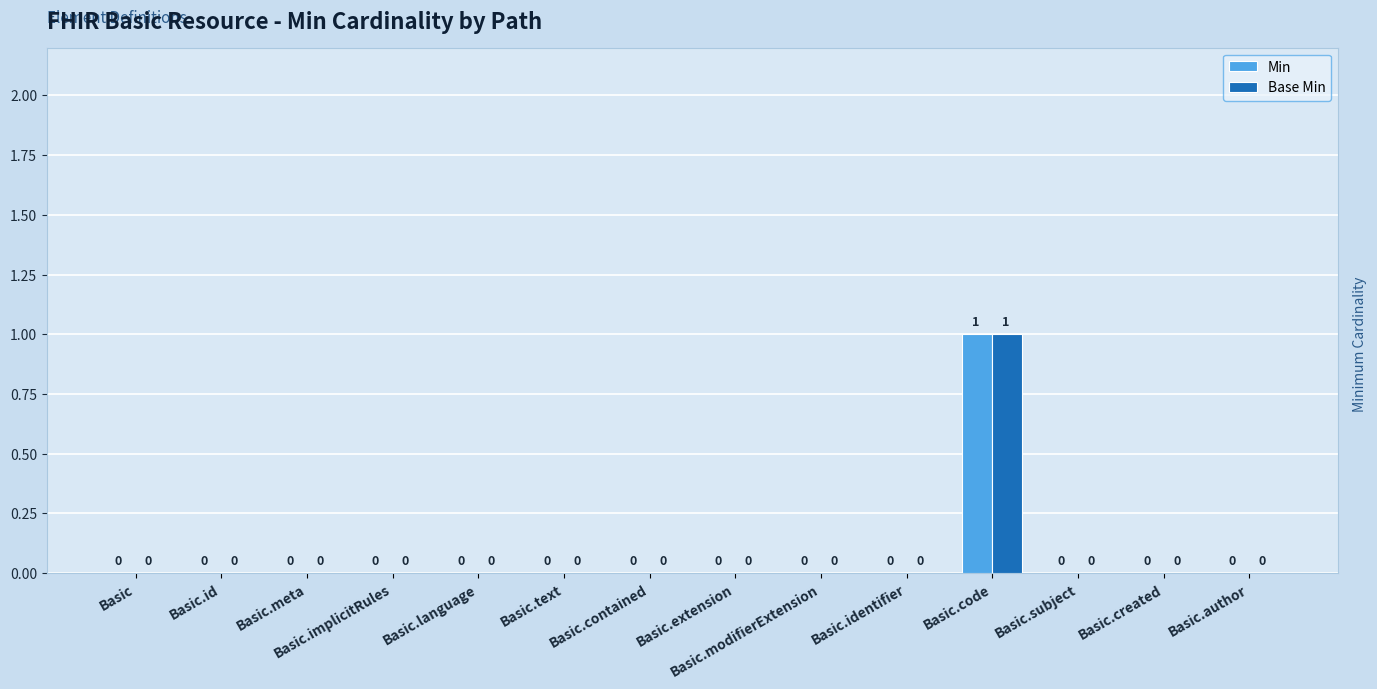

Read the Min value at Basic.code.

1